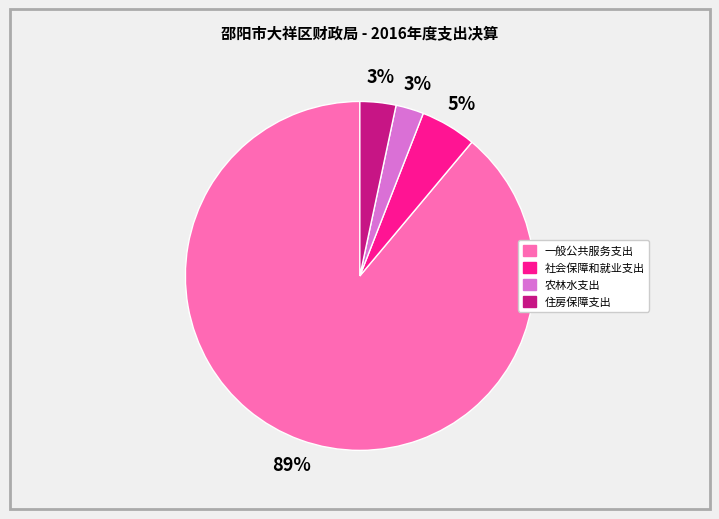

Which category has the biggest portion of the pie?

一般公共服务支出